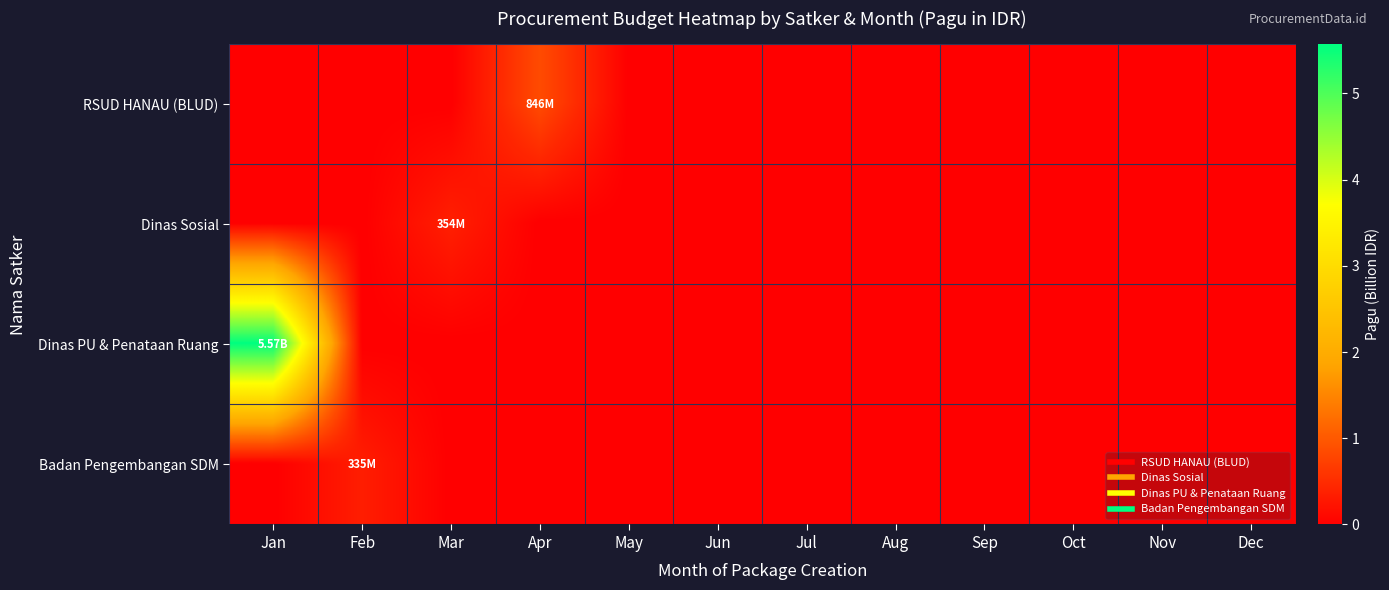

Which series has the largest total across all categories?

Dinas PU & Penataan Ruang